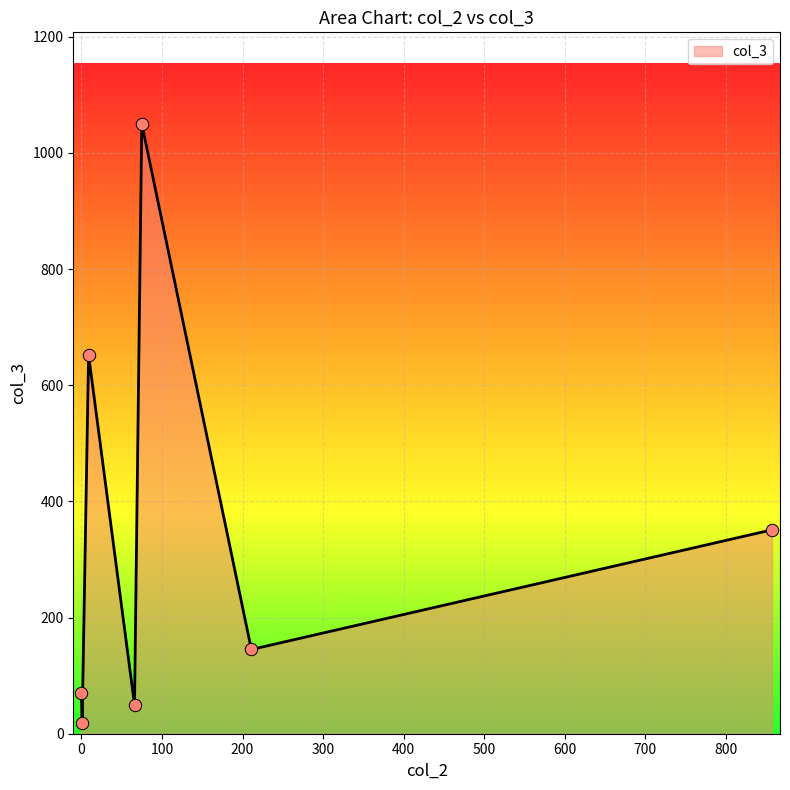

How many interior local valleys (lower than both neighbors) does the data have?

3